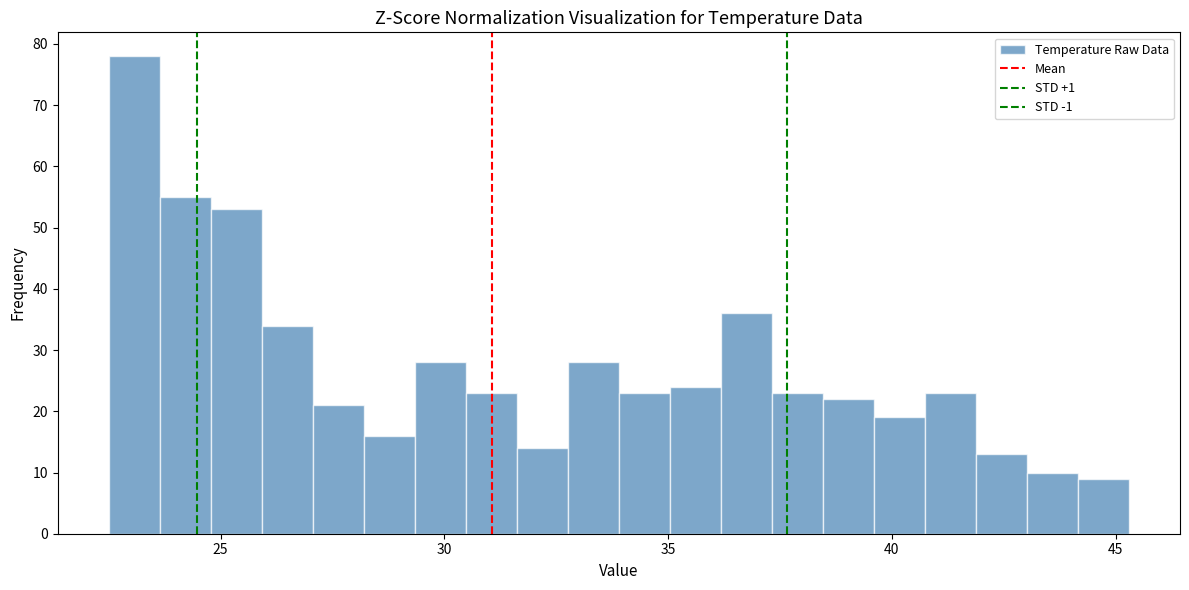

Read against the x-axis, roughly where is the centre of the tallest bar?

23.0